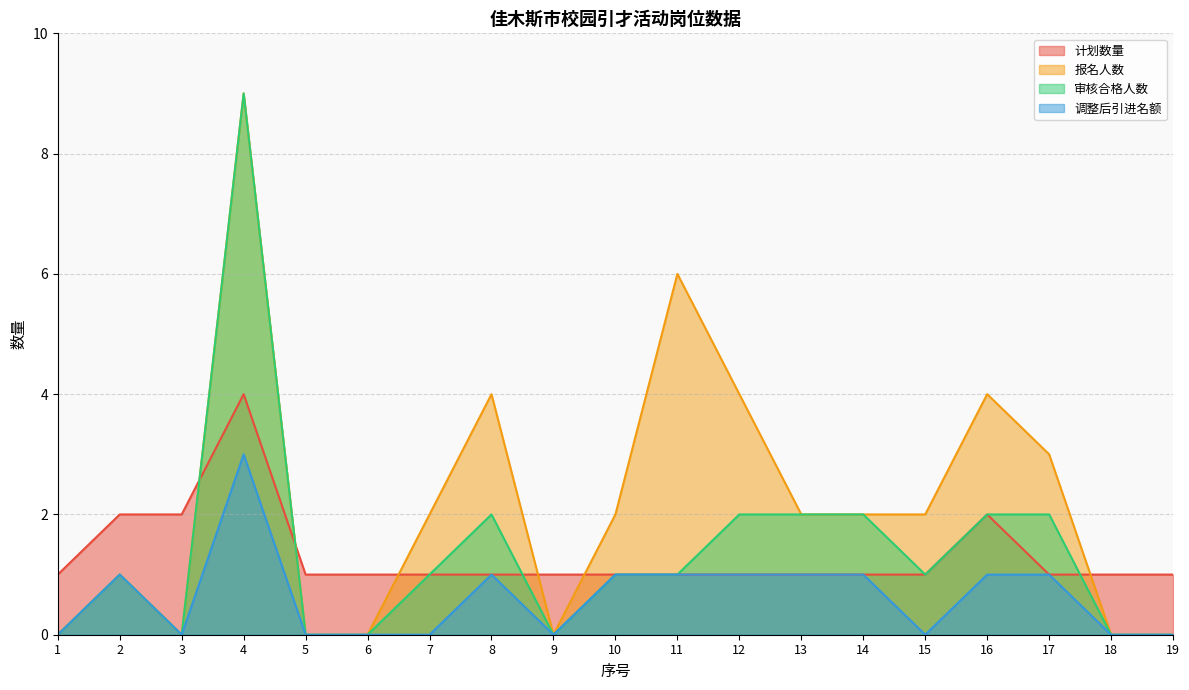

Which series has the largest range (max minus min)?

报名人数